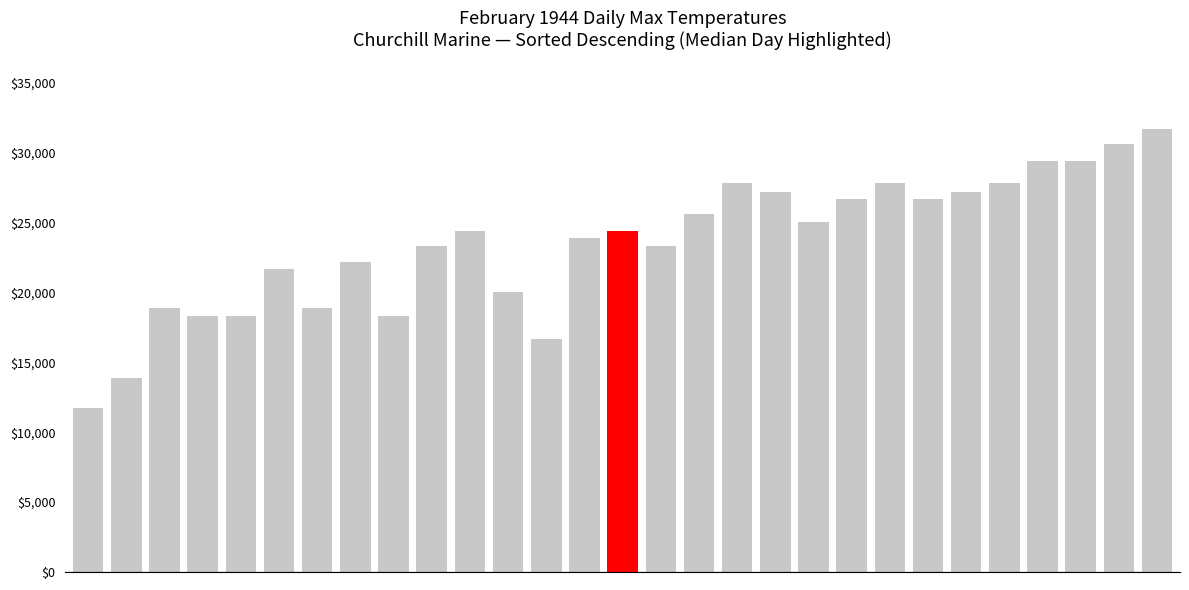

What is the sum of all values?

681100